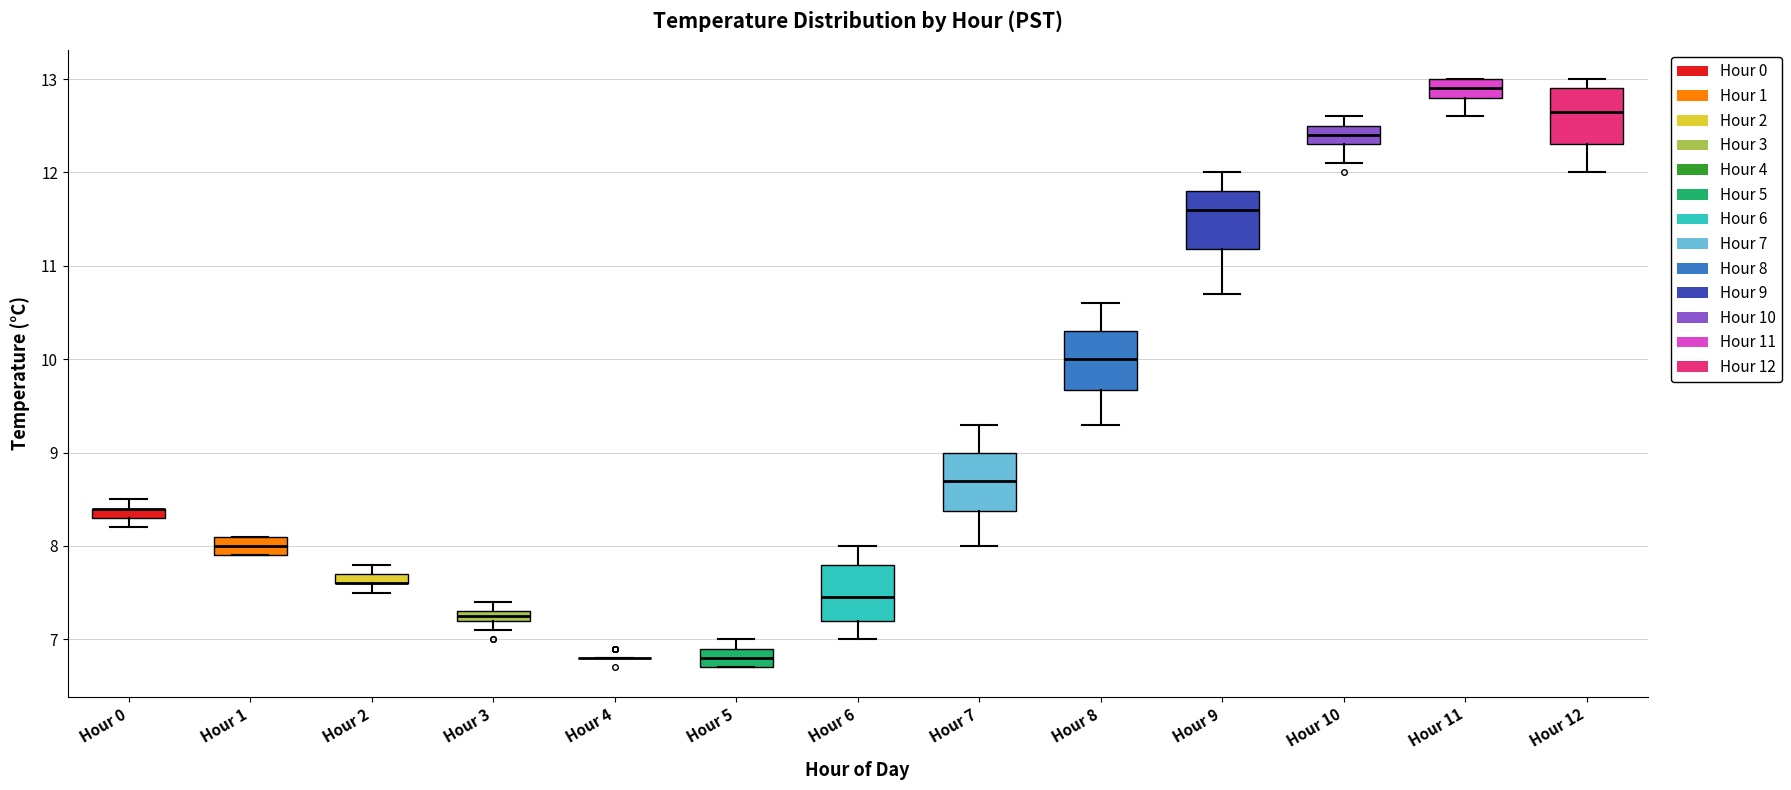

Where does the median line of the box for Hour 12 sit on the y-axis? The values are not printed on the chart, so give them approximately, as read against the axis.

12.7